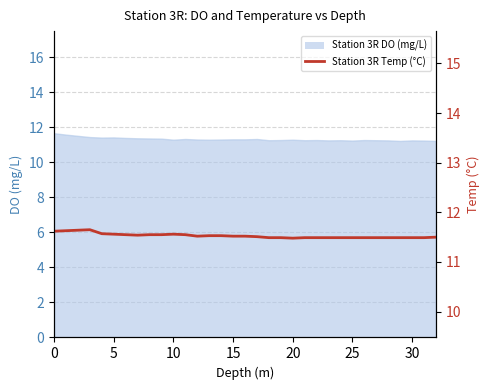

Which has a higher value, 18 or 8?

8